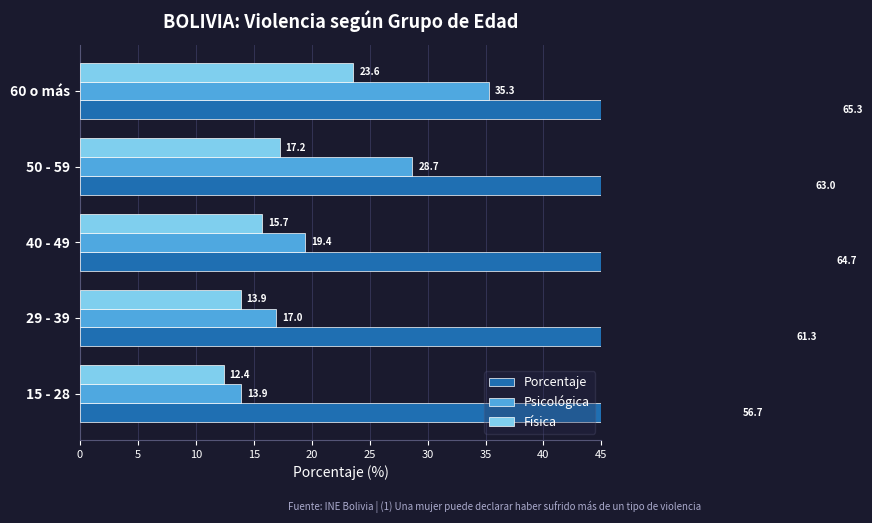

At 60 o más, list the series in order from smallest to largest.

Física, Psicológica, Porcentaje